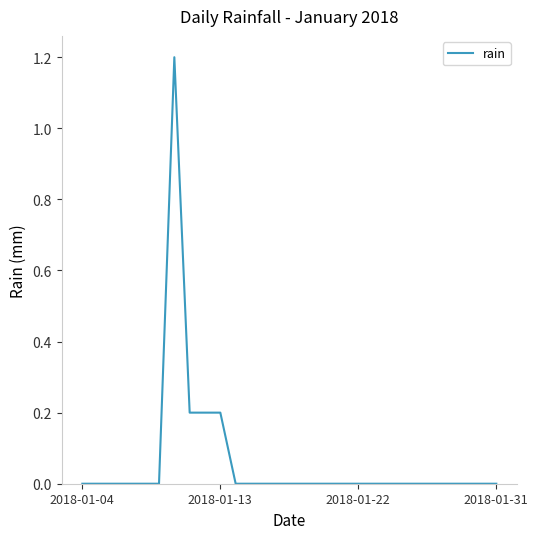

Reading left to right, list all the values displayed in this chart.

0.0	0.0	0.0	0.0	0.0	0.0	1.2	0.2	0.2	0.2	0.0	0.0	0.0	0.0	0.0	0.0	0.0	0.0	0.0	0.0	0.0	0.0	0.0	0.0	0.0	0.0	0.0	0.0